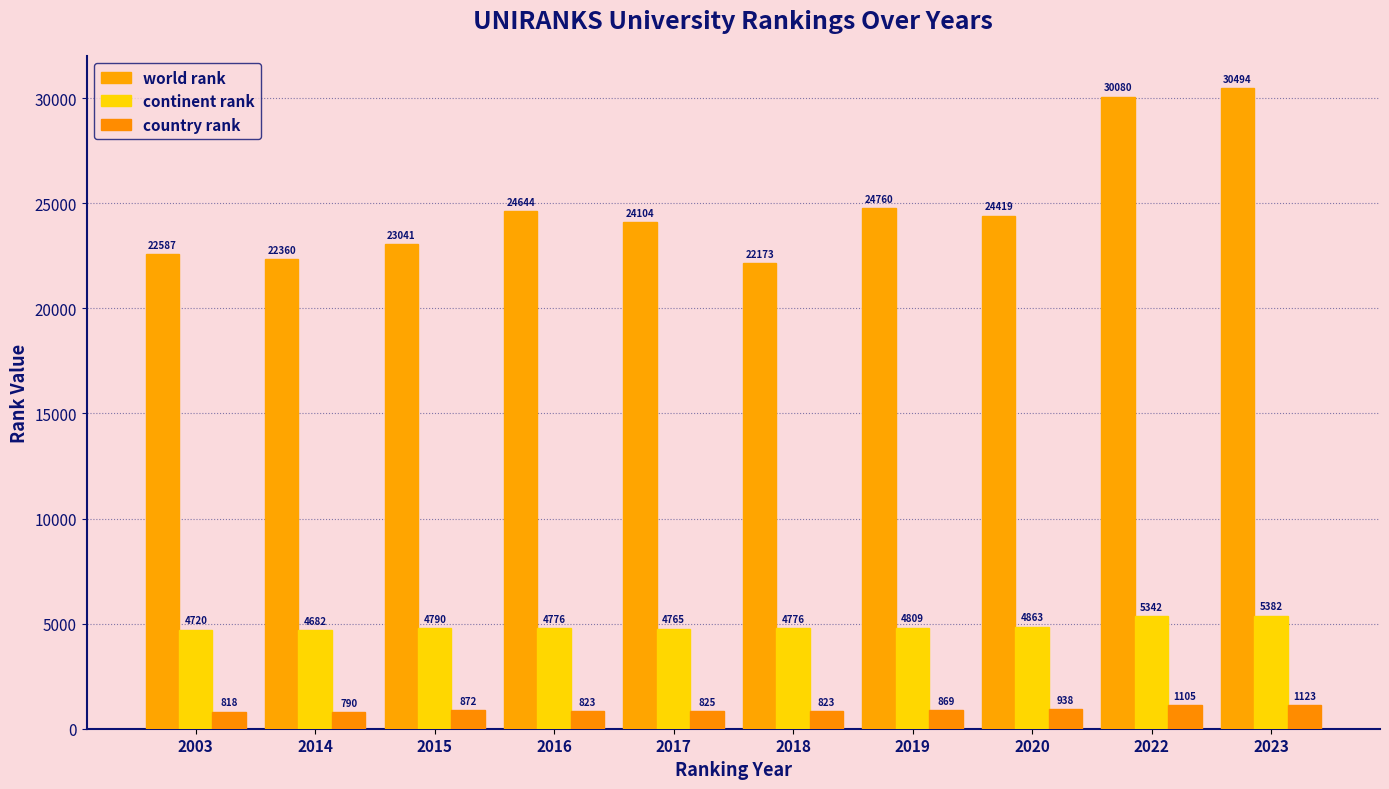

Rank the categories by continent rank value from highest to lowest.

2023, 2022, 2020, 2019, 2015, 2016, 2018, 2017, 2003, 2014